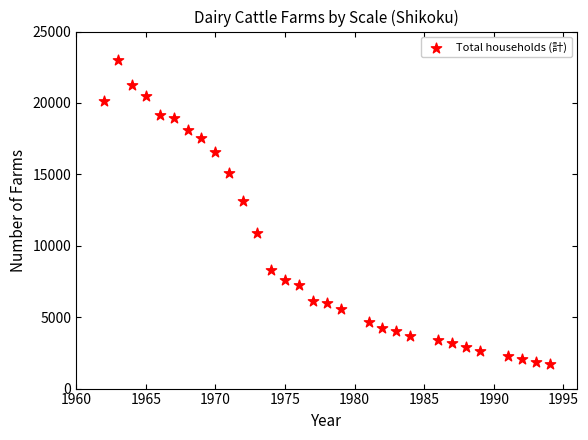

What is the range of Y values (max minus min)?

21291